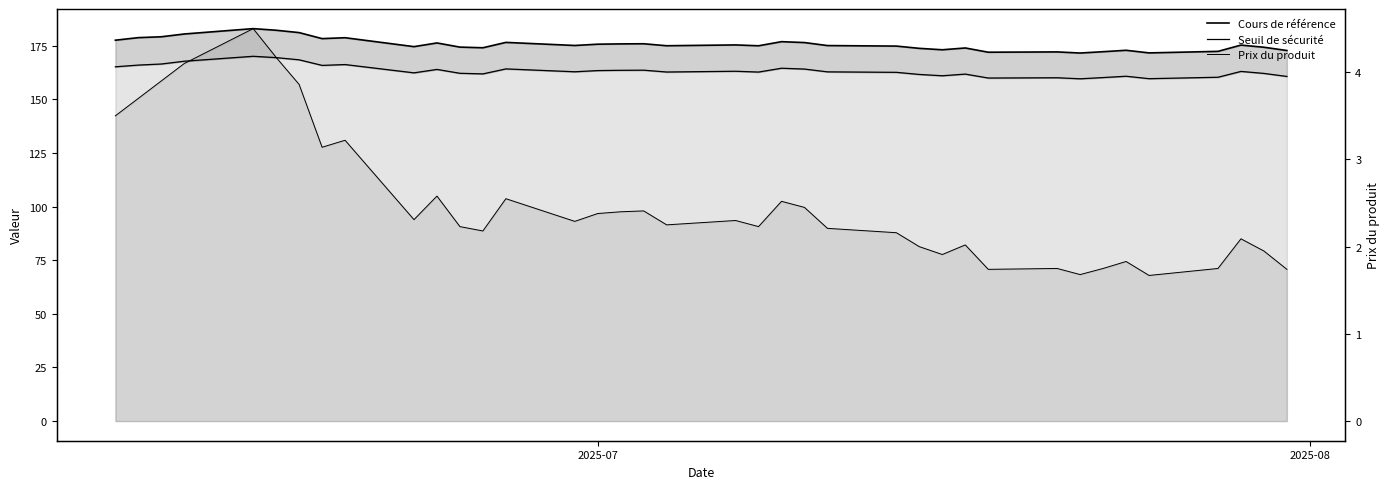

True or false: Prix du produit and Seuil de sécurité intersect in this chart.

False